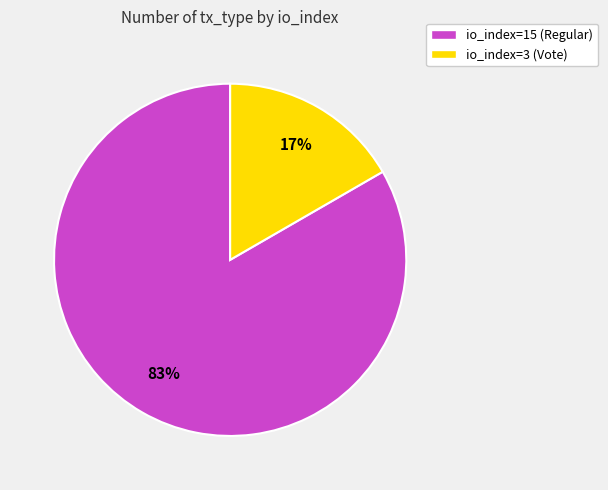

Which slice is the smallest?

io_index=3 (Vote)